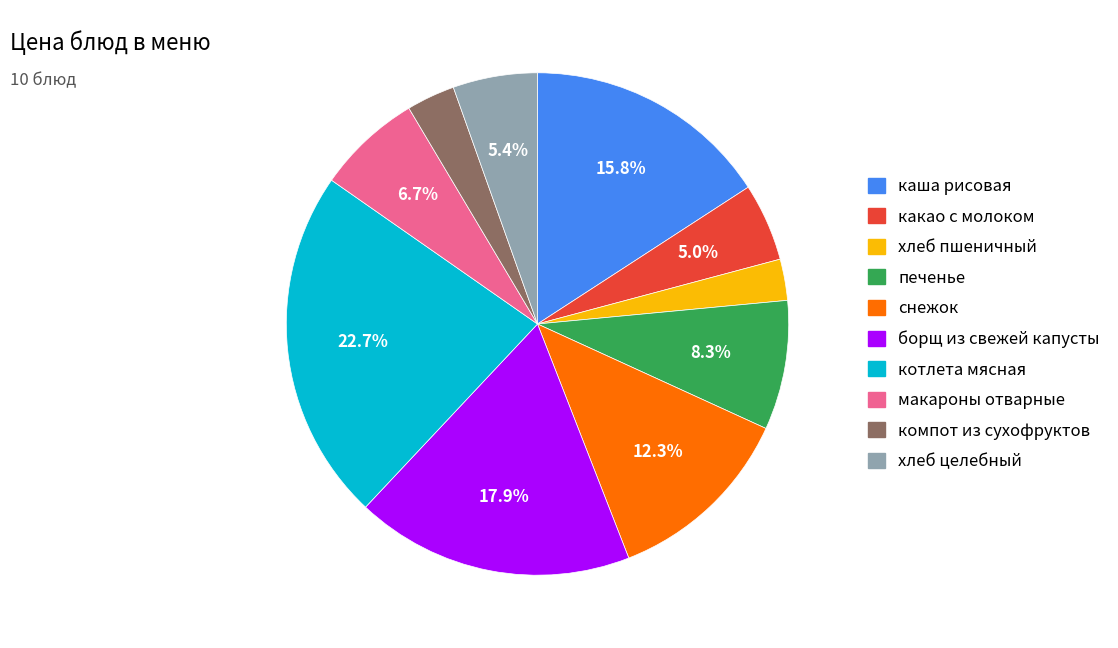

Is it true that макароны отварные is 7% of the pie?

True